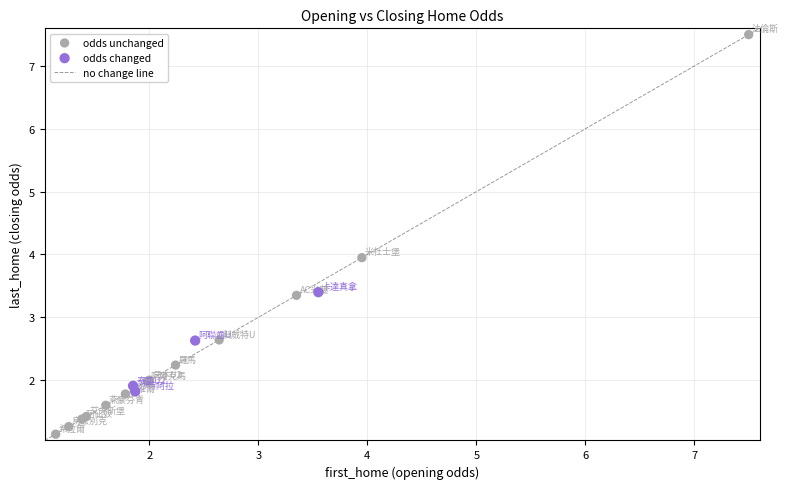

Which series reaches the maximum Y coordinate?

odds unchanged